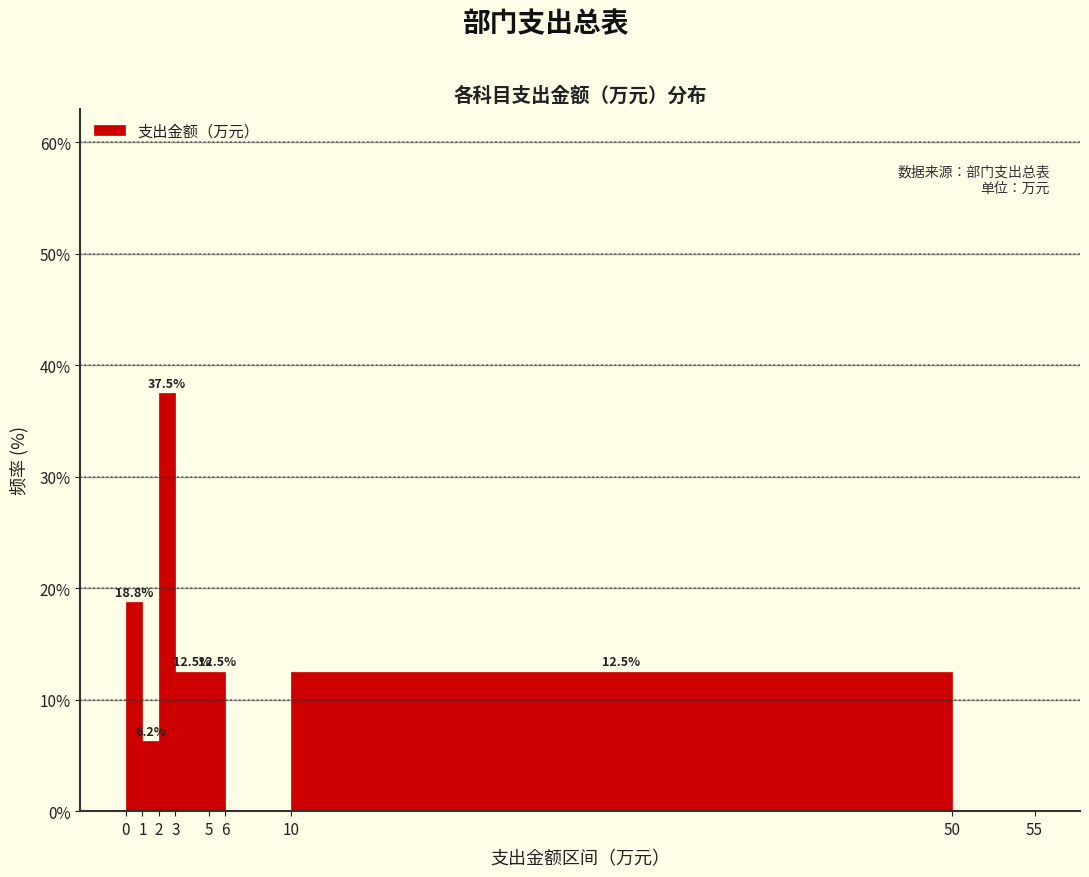

Which range on the x-axis has the tallest bar?

2 to 3